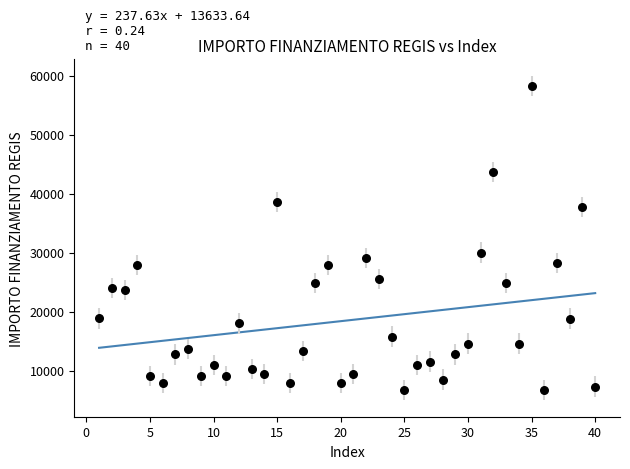

What is the range of X values (max minus min)?

39